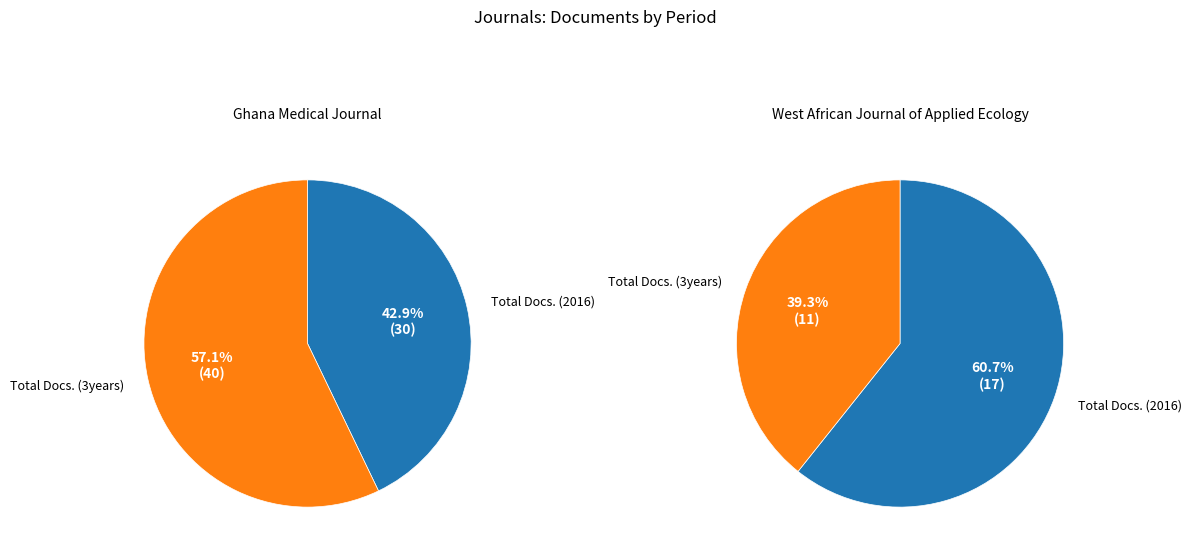

Which category has the smallest portion of the pie?

Total Docs. (3years)